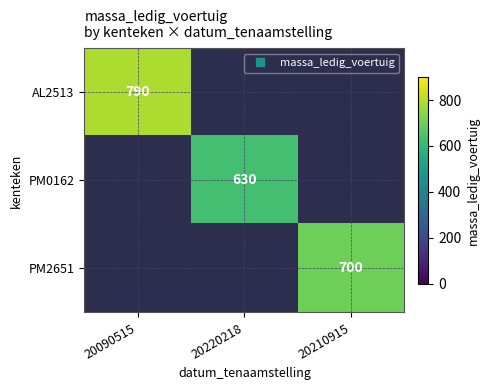

Is it true that PM2651 equals 246.3 at 20210915?

False